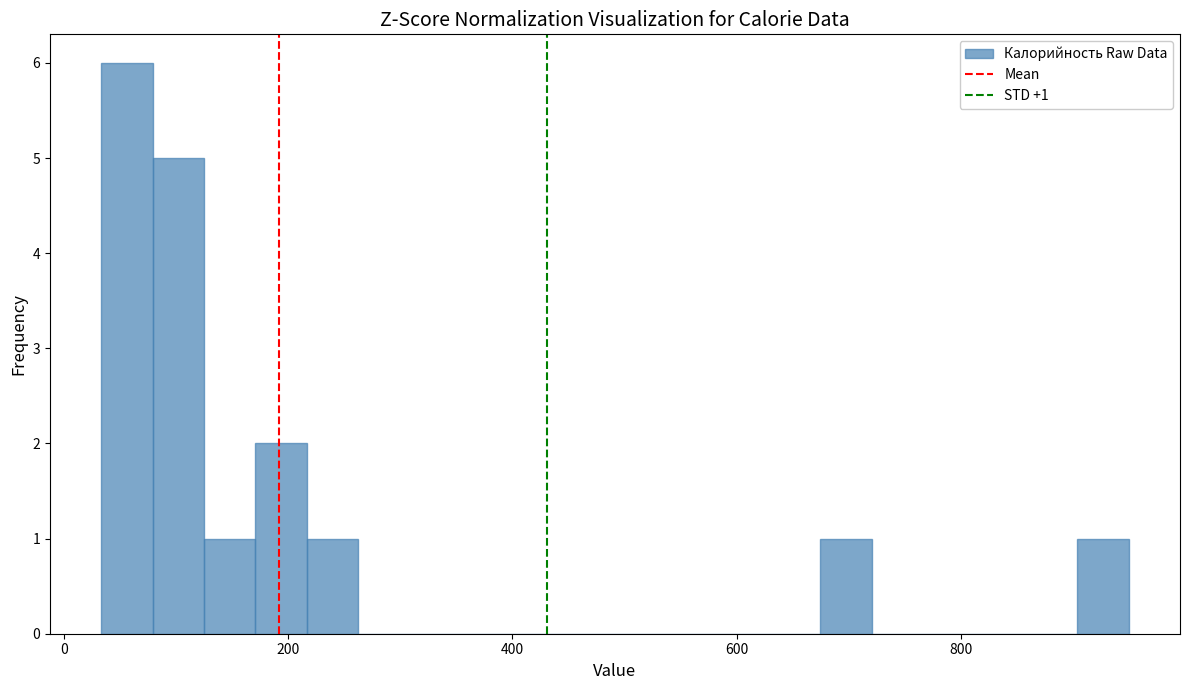

Read against the x-axis, roughly where is the centre of the tallest bar?

60